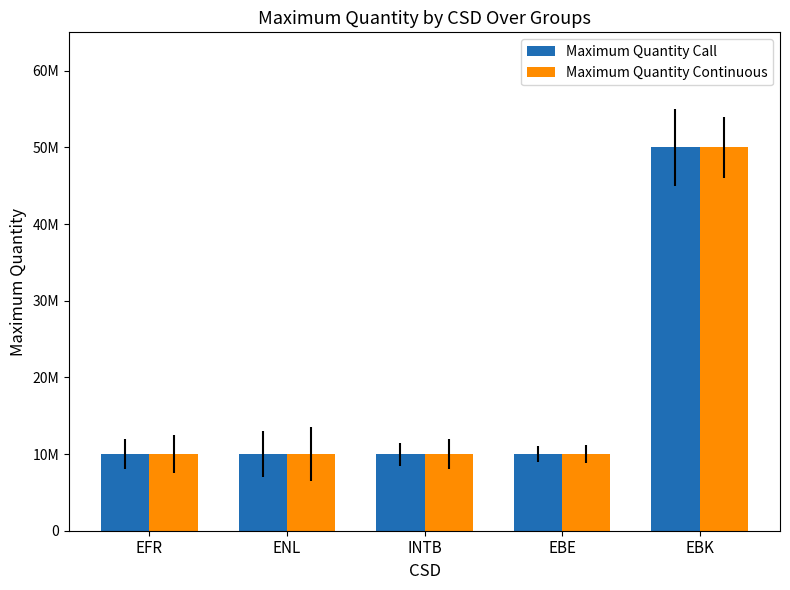

Is the value of Maximum Quantity Continuous at INTB greater than the value of Maximum Quantity Call at INTB?

No